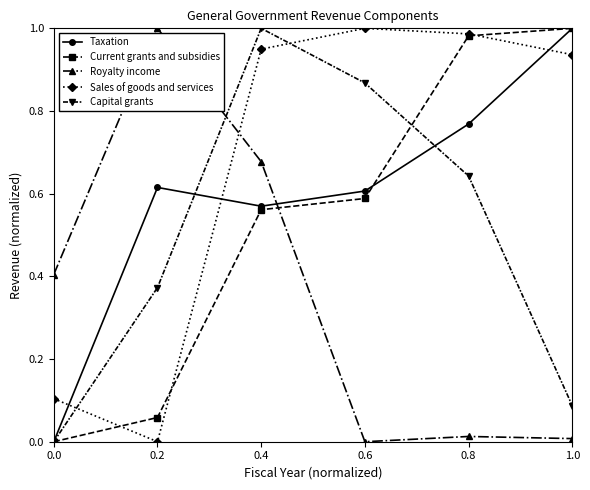

What is the total value across all series at 0.2?

2.0